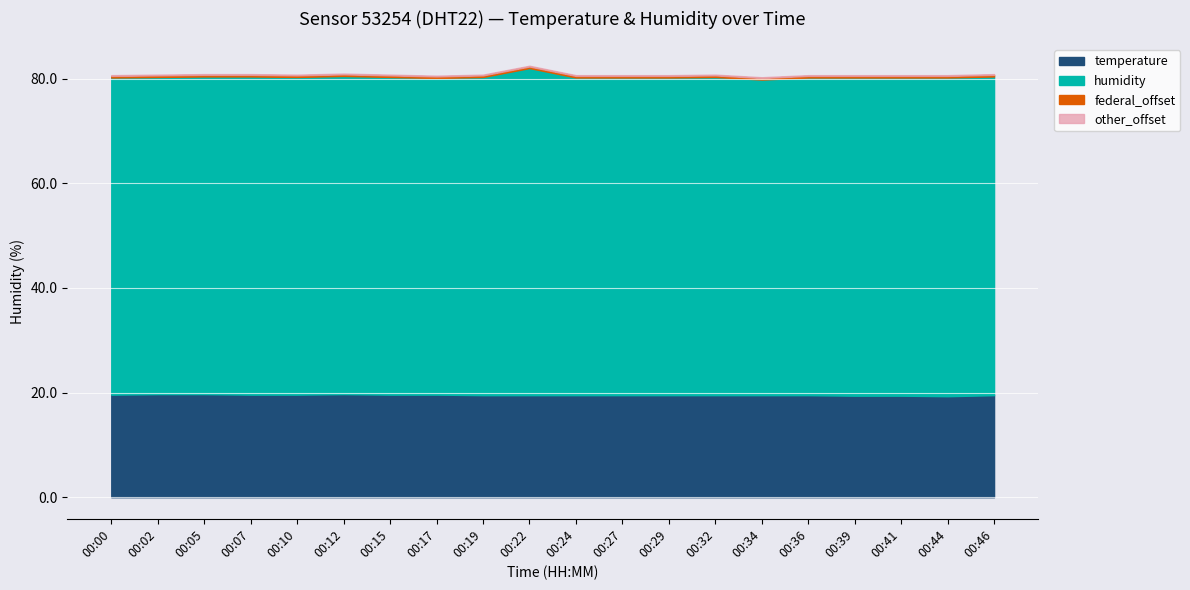

True or false: humidity and temperature intersect in this chart.

False